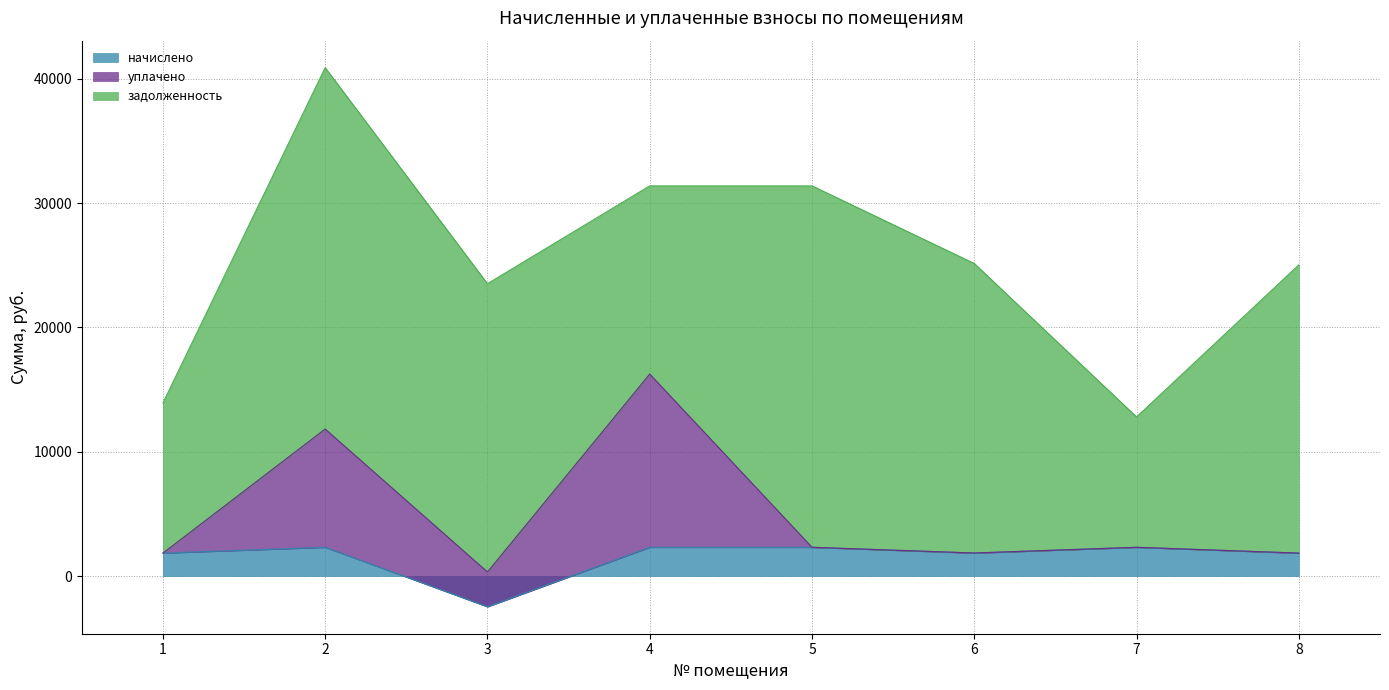

Reading left to right, extract all data points from this chart.

начислено: 1=1844.7	2=2312.7	3=-2472.4	4=2312.7	5=2312.7	6=1852.5	7=2312.7	8=1844.7
уплачено: 1=0.0	2=9515.4	3=2799.0	4=13939.6	5=0.0	6=0.0	7=0.0	8=0.0
задолженность: 1=12076.1	2=29079.5	3=23195.0	4=15139.9	5=29079.5	6=23293.2	7=10489.0	8=23195.0